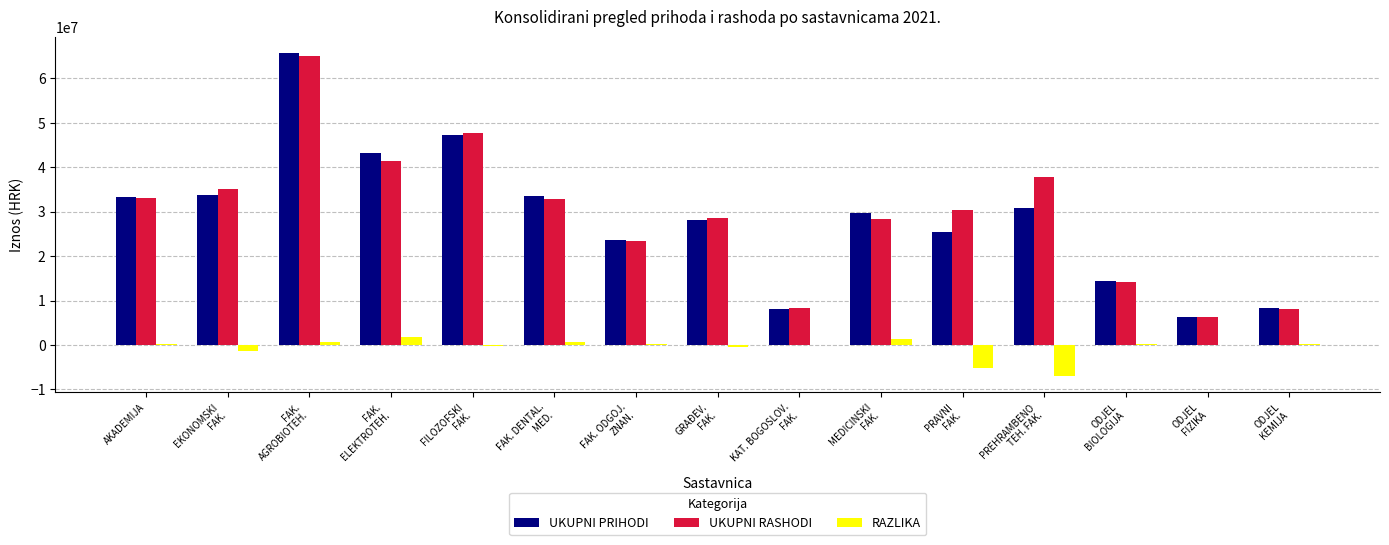

What is the greatest value displayed?

65751263